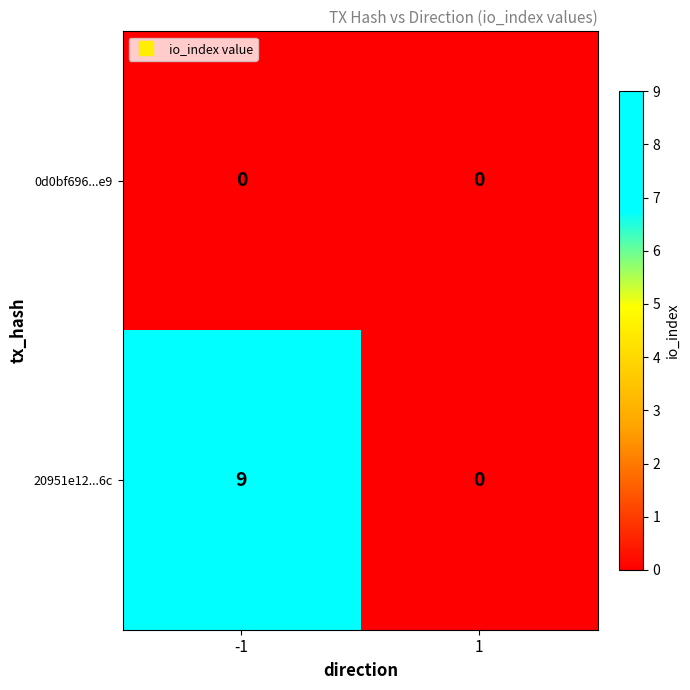

What is the sum of the 20951e12...6c values at 1 and -1?

9